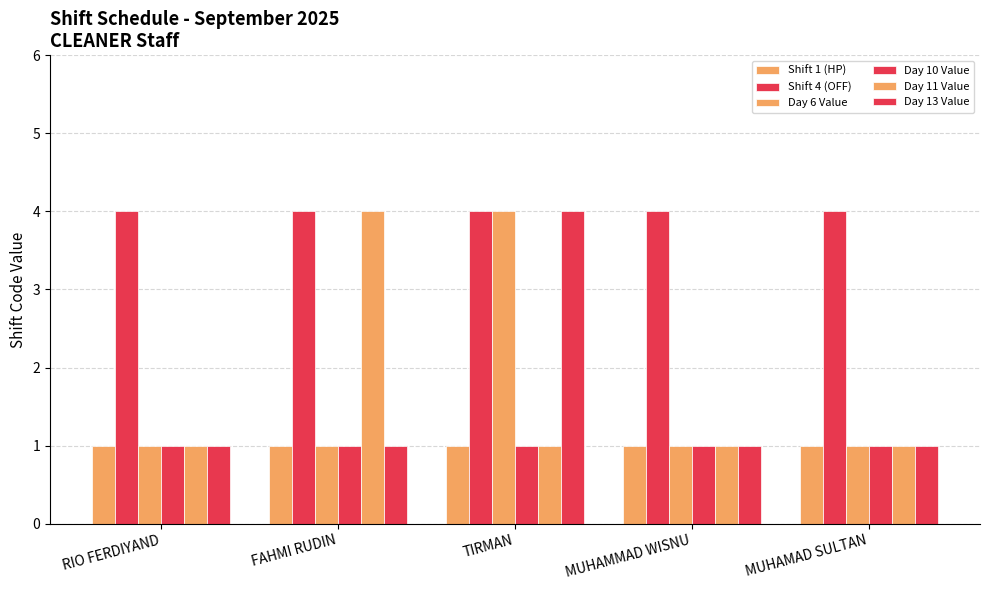

Reading right to left, list all the values displayed in this chart.

Shift 1 (HP): MUHAMAD SULTAN=1	MUHAMMAD WISNU=1	TIRMAN=1	FAHMI RUDIN=1	RIO FERDIYAND=1
Shift 4 (OFF): MUHAMAD SULTAN=4	MUHAMMAD WISNU=4	TIRMAN=4	FAHMI RUDIN=4	RIO FERDIYAND=4
Day 6 Value: MUHAMAD SULTAN=1	MUHAMMAD WISNU=1	TIRMAN=4	FAHMI RUDIN=1	RIO FERDIYAND=1
Day 10 Value: MUHAMAD SULTAN=1	MUHAMMAD WISNU=1	TIRMAN=1	FAHMI RUDIN=1	RIO FERDIYAND=1
Day 11 Value: MUHAMAD SULTAN=1	MUHAMMAD WISNU=1	TIRMAN=1	FAHMI RUDIN=4	RIO FERDIYAND=1
Day 13 Value: MUHAMAD SULTAN=1	MUHAMMAD WISNU=1	TIRMAN=4	FAHMI RUDIN=1	RIO FERDIYAND=1